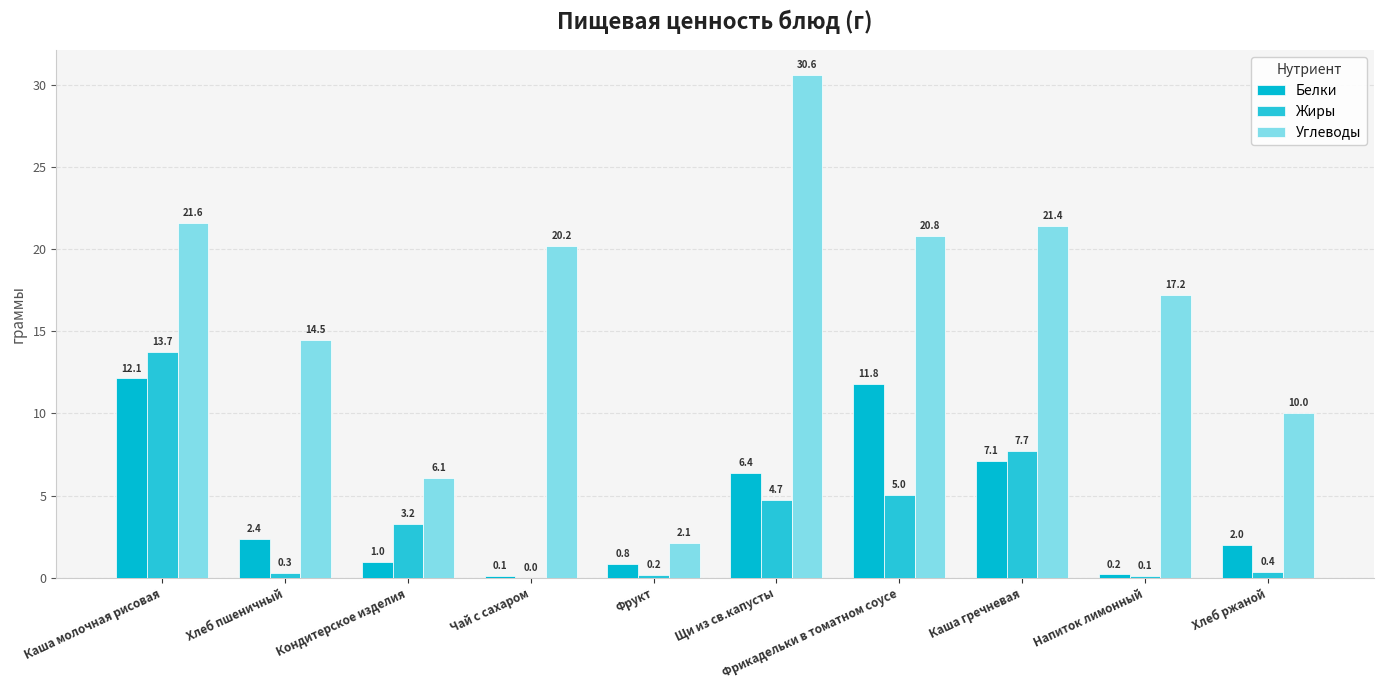

Does the chart contain stacked bars?

No